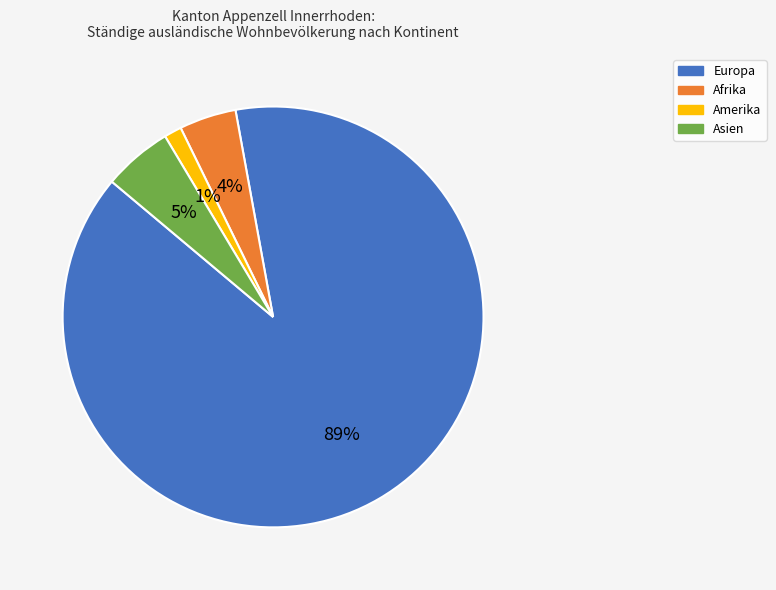

Do Europa and Amerika together represent more than half of the pie?

Yes